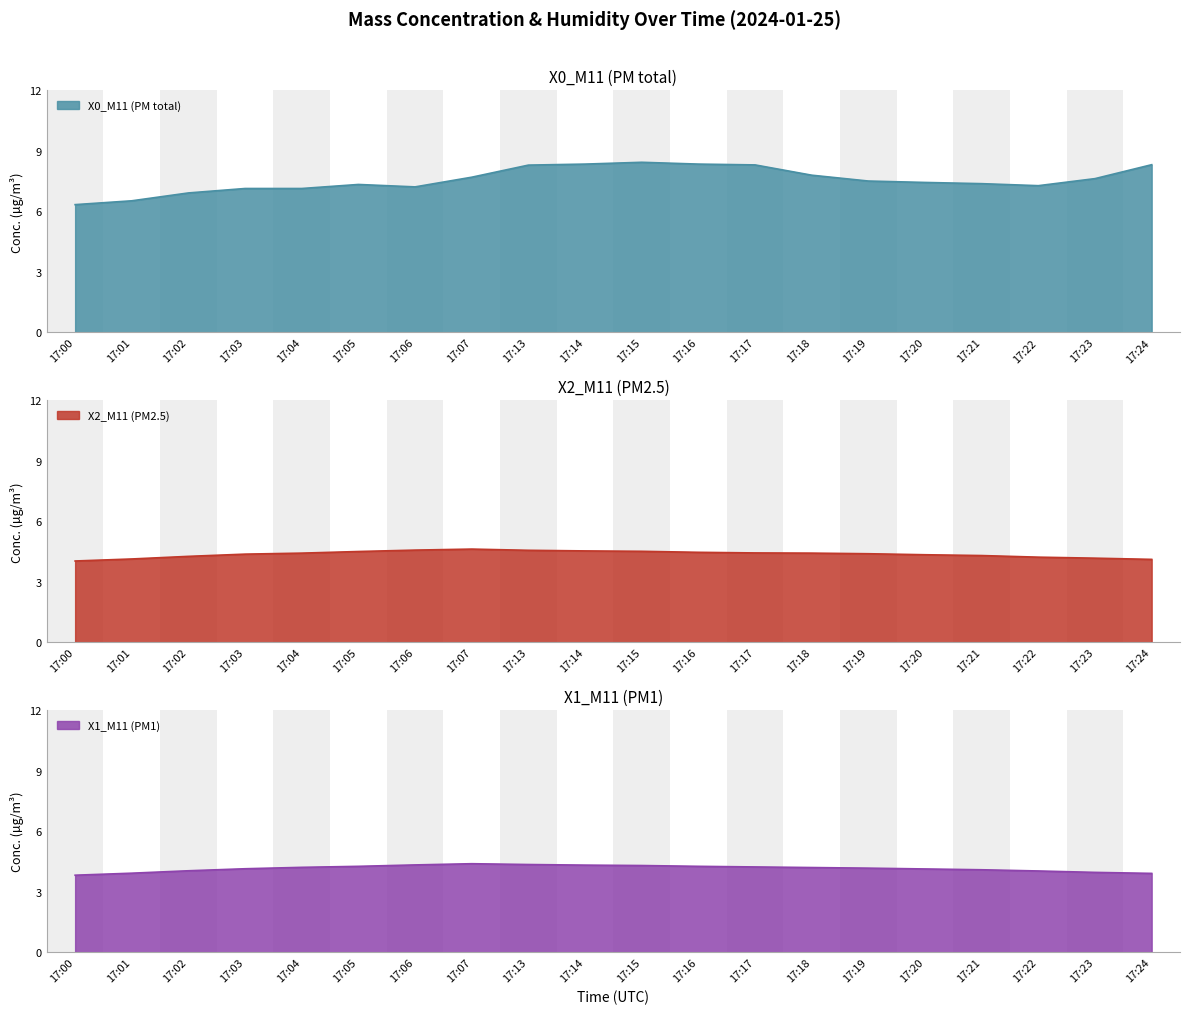

The value of X0_M11 (PM total) at 17:17 is 8.3. True or false?

True